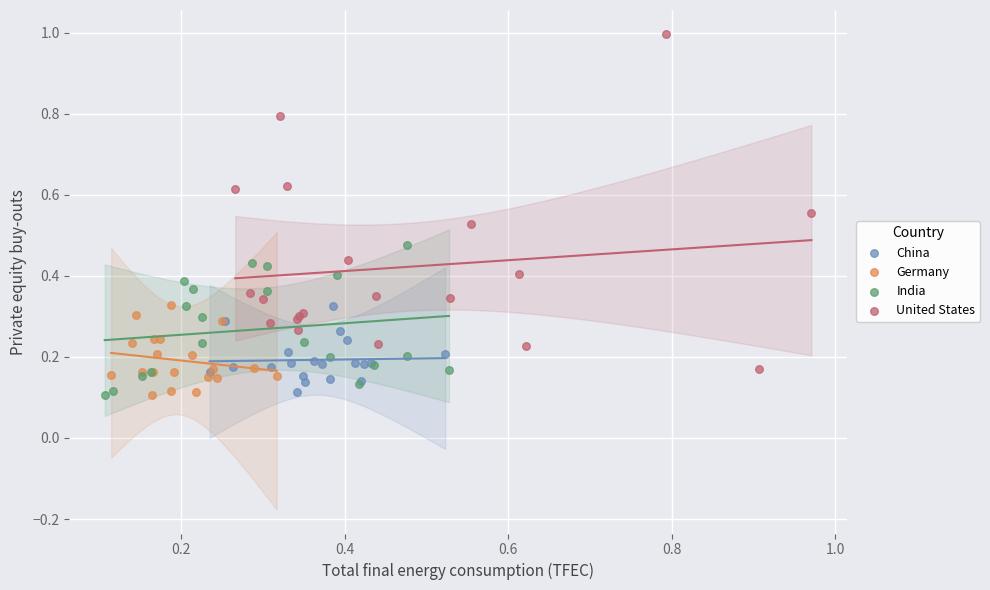

Which series has the largest Y range (max minus min)?

United States